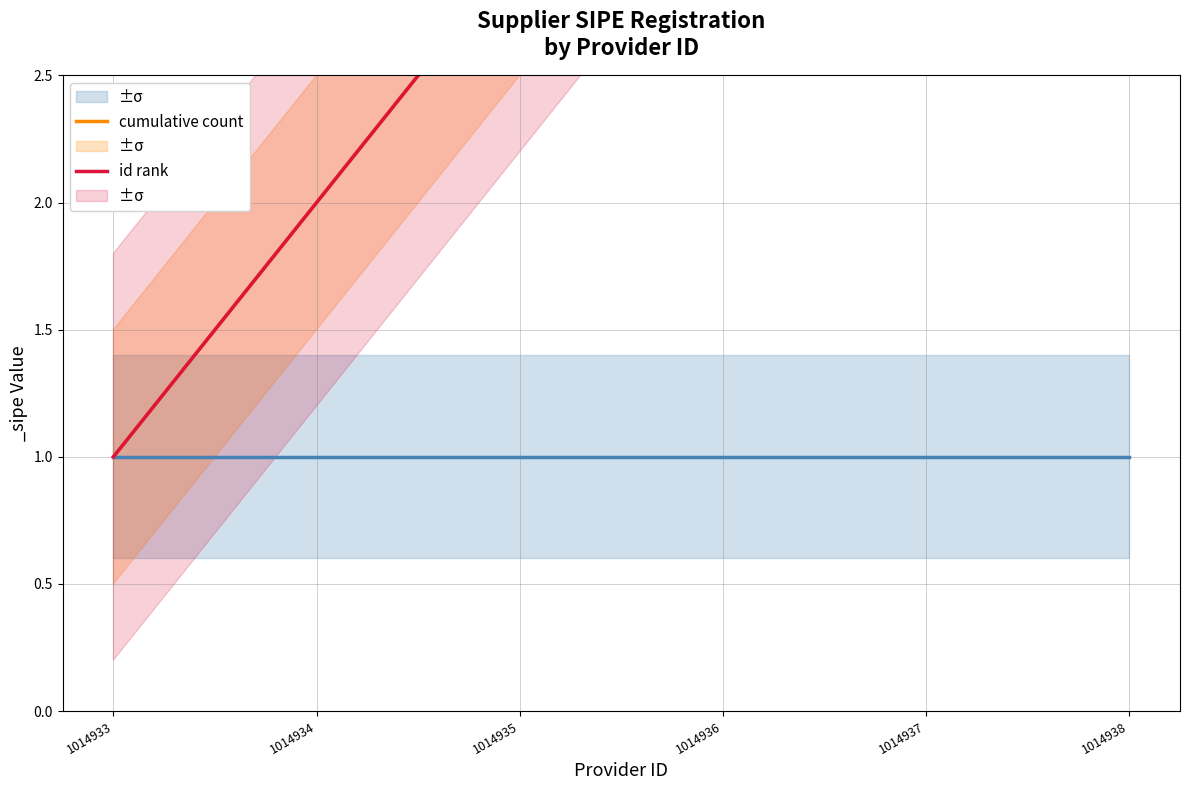

Count the id rank values in the range 2 to 5.

4